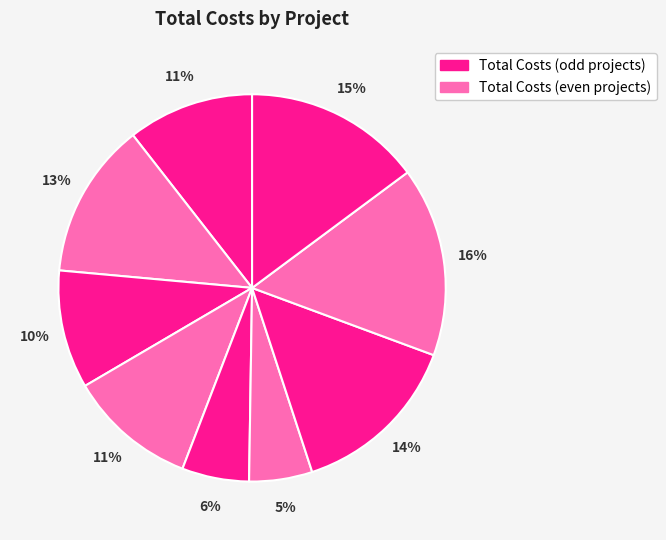

How many segments does this pie chart have?

9